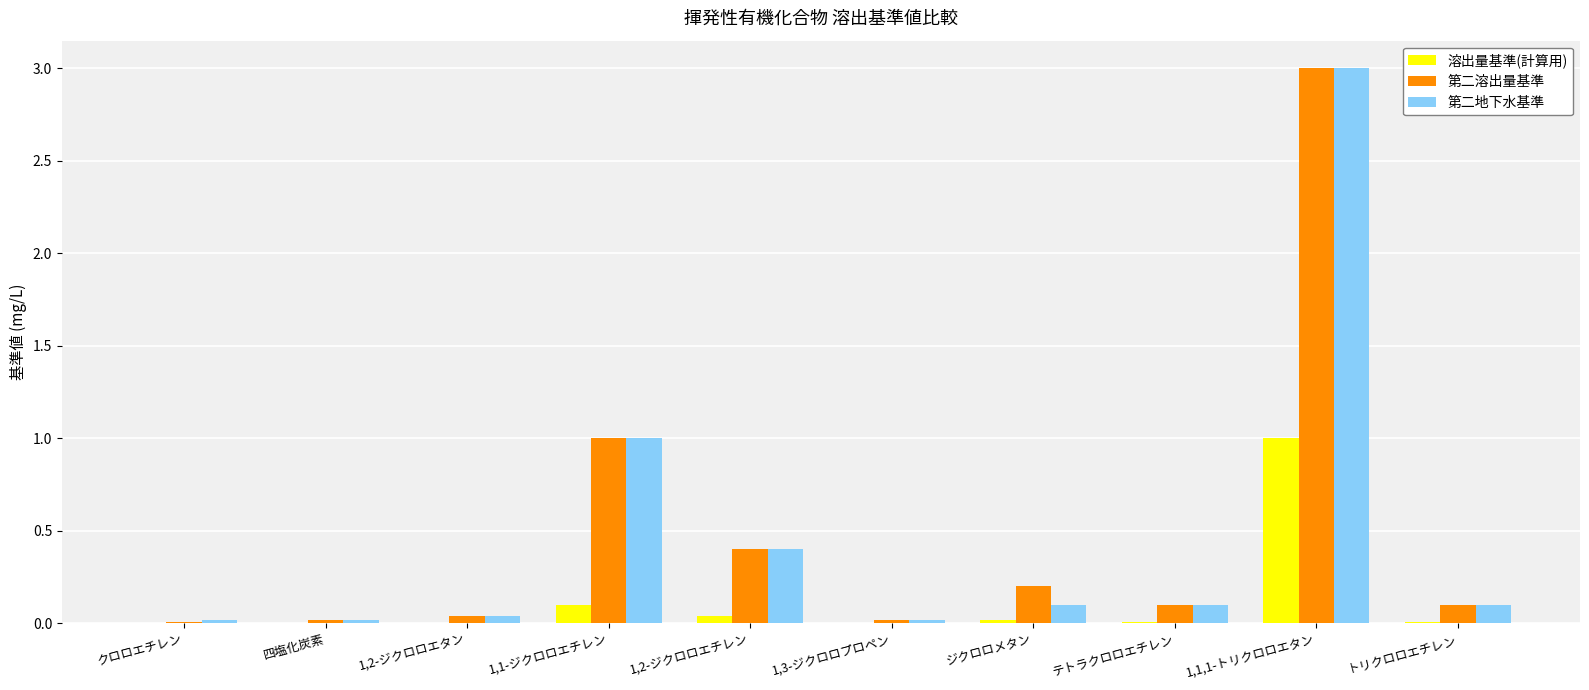

Is it true that 第二地下水基準 equals 0.2 at トリクロロエチレン?

False